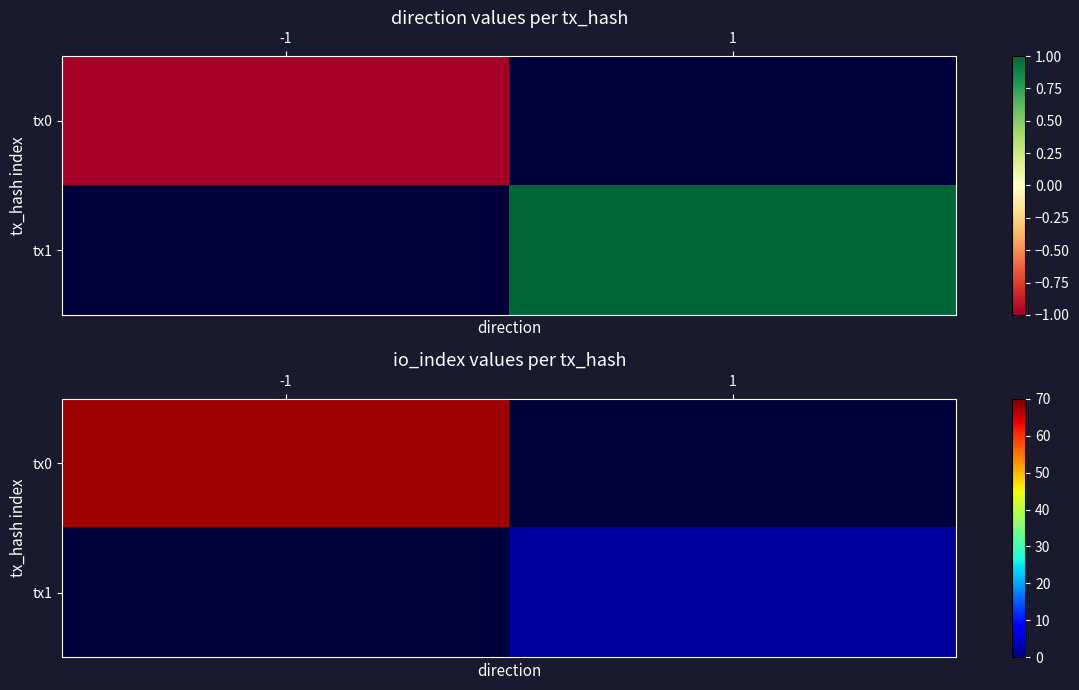

Which series has the widest spread of values?

tx0